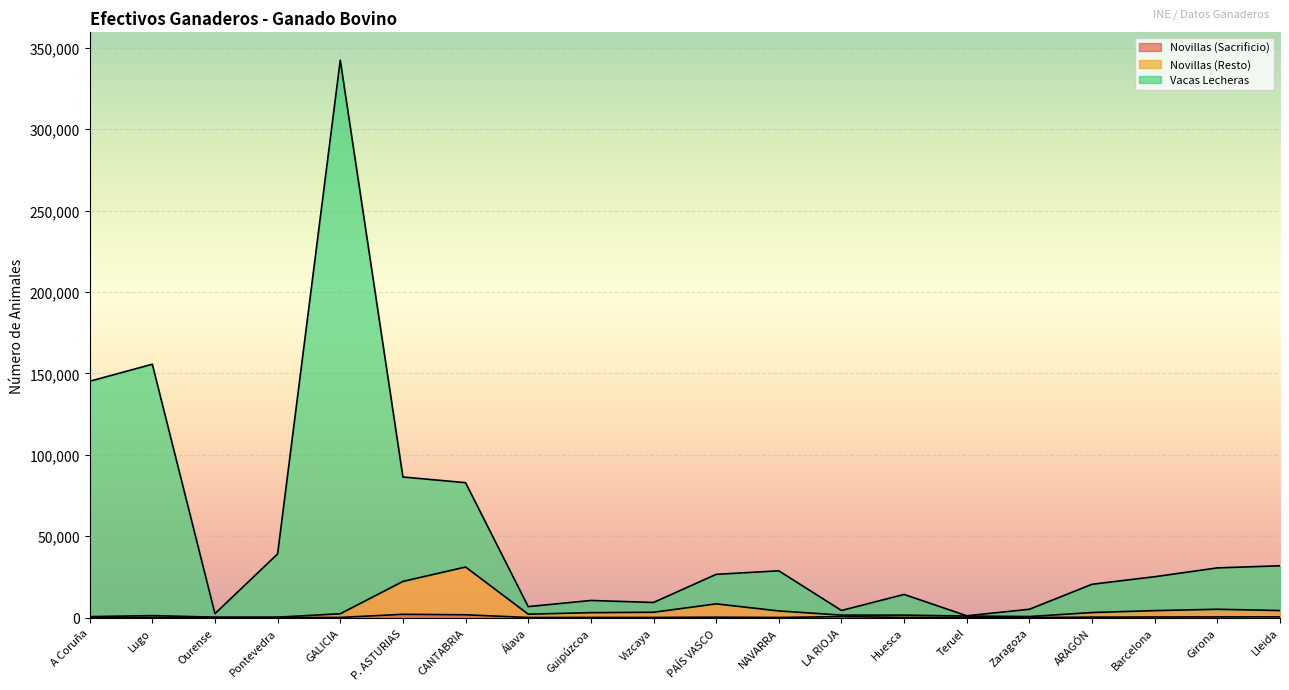

The value of Novillas (Resto) at CANTABRIA is 31074. True or false?

True